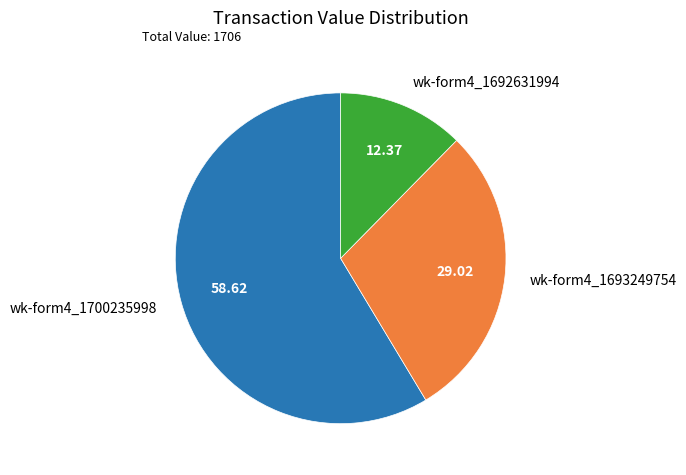

Rank the categories by value from lowest to highest.

wk-form4_1692631994, wk-form4_1693249754, wk-form4_1700235998